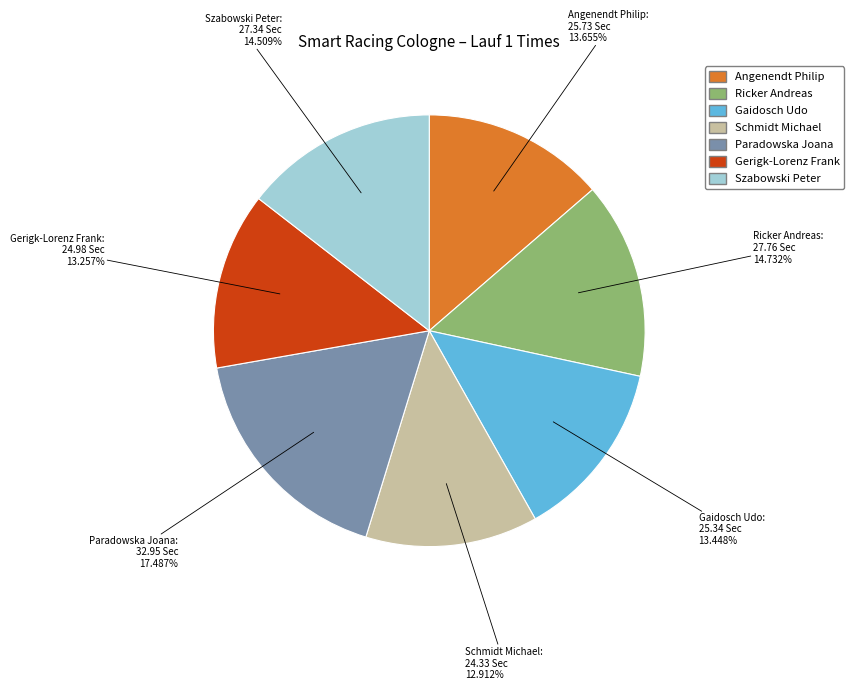

To the nearest percent, what portion does Gaidosch Udo represent?

13%